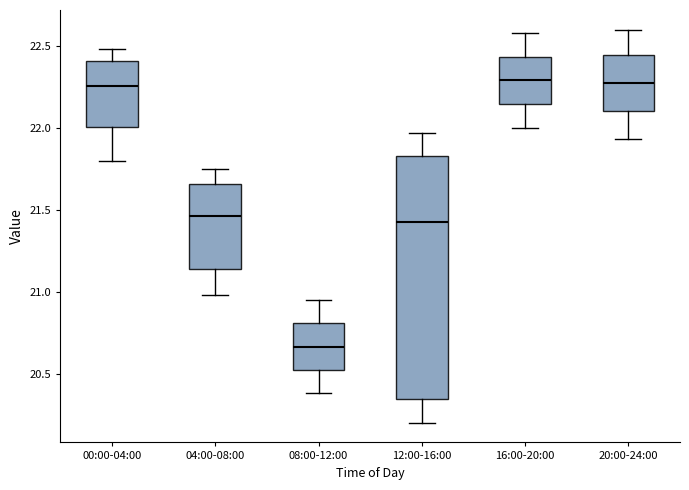

Reading left to right, read every box against the y-axis: the position of its median line, the range the box covers, and the ends of its whiskers. The values are not printed on the chart, so give them approximately, as read against the axis.

00:00-04:00: median 22.25, box 22.00 to 22.40, whiskers 21.80 to 22.50
04:00-08:00: median 21.45, box 21.15 to 21.65, whiskers 21.00 to 21.75
08:00-12:00: median 20.65, box 20.50 to 20.80, whiskers 20.40 to 20.95
12:00-16:00: median 21.45, box 20.35 to 21.85, whiskers 20.20 to 21.95
16:00-20:00: median 22.30, box 22.15 to 22.45, whiskers 22.00 to 22.60
20:00-24:00: median 22.30, box 22.10 to 22.45, whiskers 21.95 to 22.60